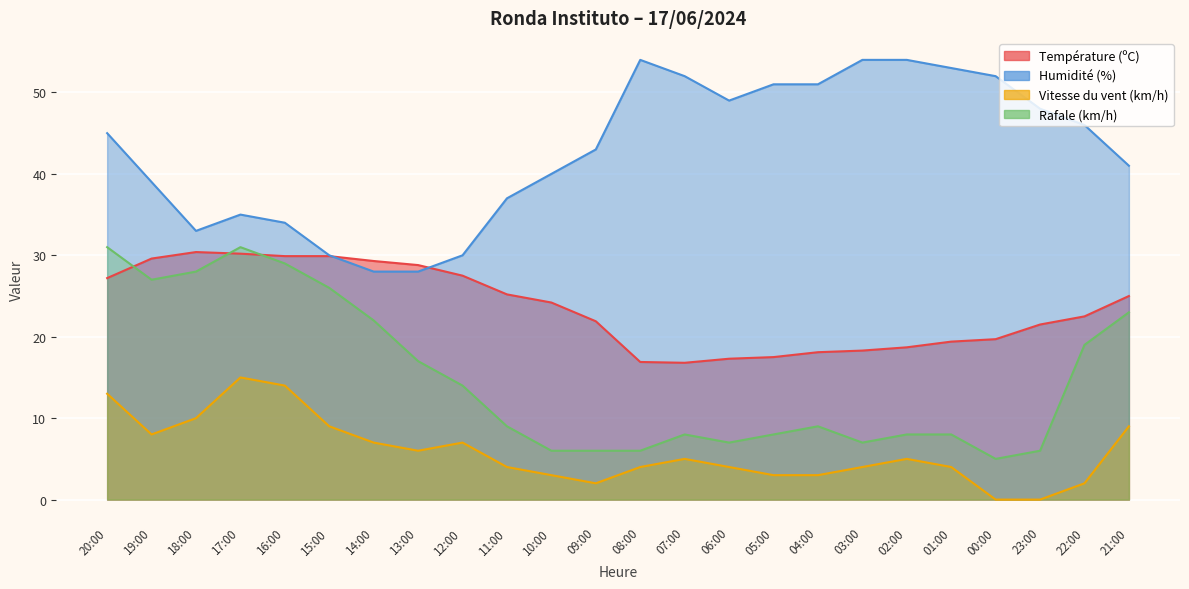

What is the value of the Température (ºC) point at the 16th from the left?

17.5